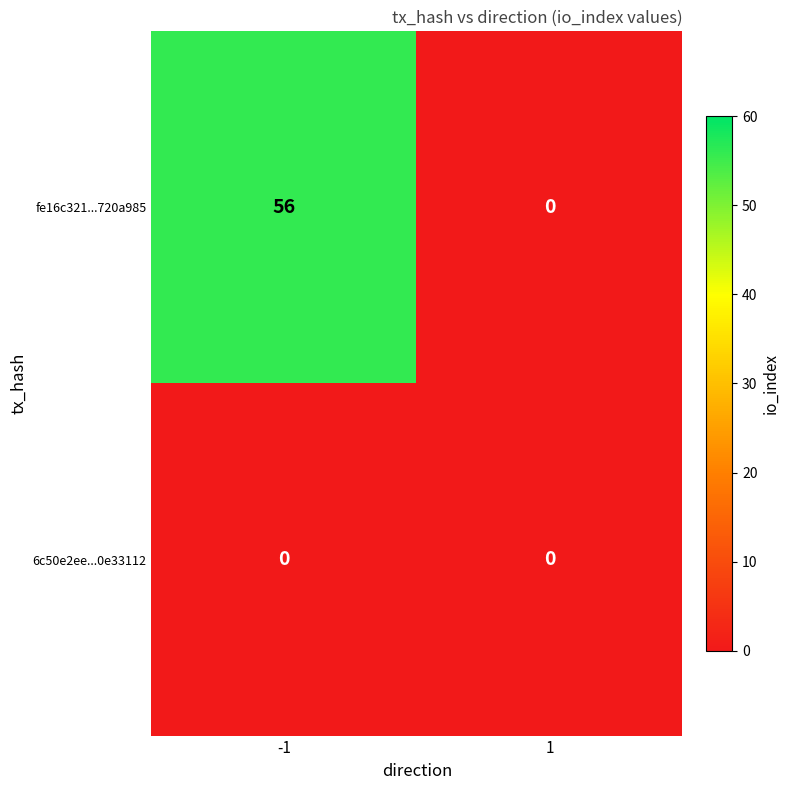

At which category does the chart reach its peak across all series?

-1